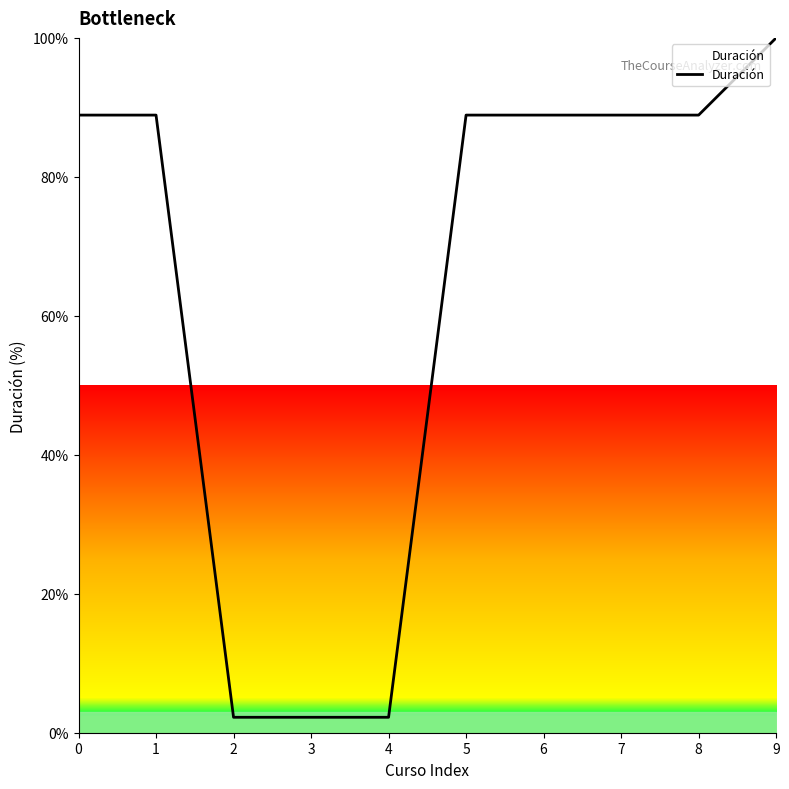

What is the greatest value displayed?

100.0